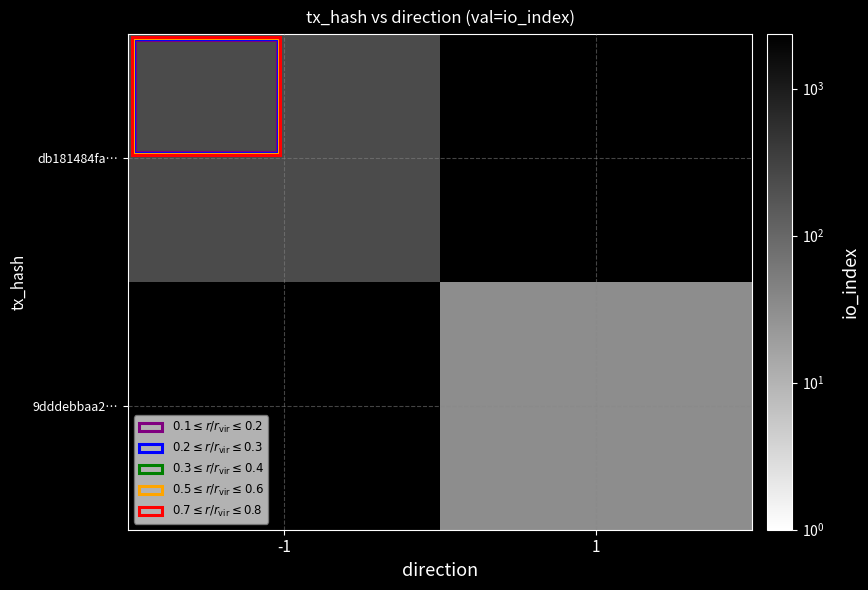

At how many categories does at least one series exceed 46?

1